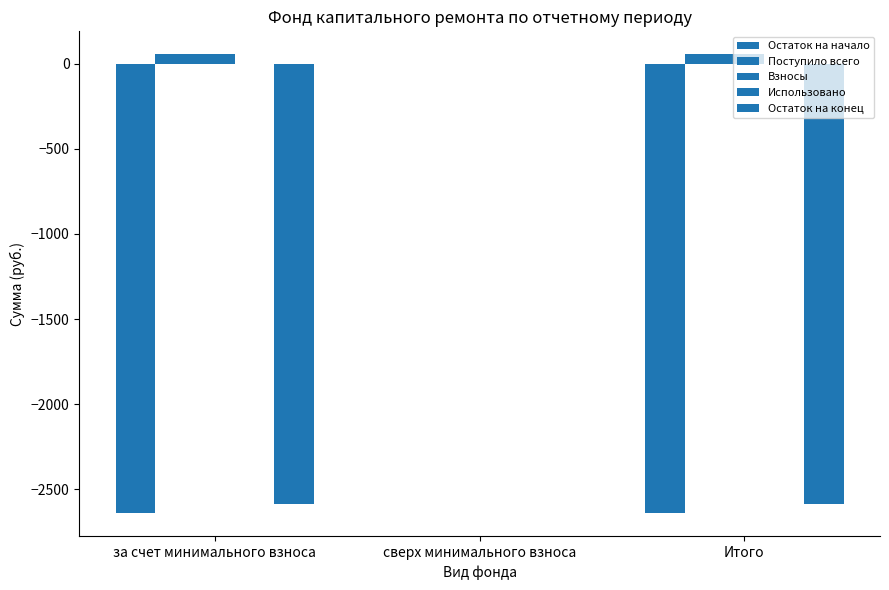

Reading right to left, list all the values displayed in this chart.

Остаток на начало: -2640.4	0.0	-2640.4
Поступило всего: 54.6	0.0	54.6
Взносы: 54.6	0.0	54.6
Использовано: 0.0	0.0	0.0
Остаток на конец: -2585.8	0.0	-2585.8